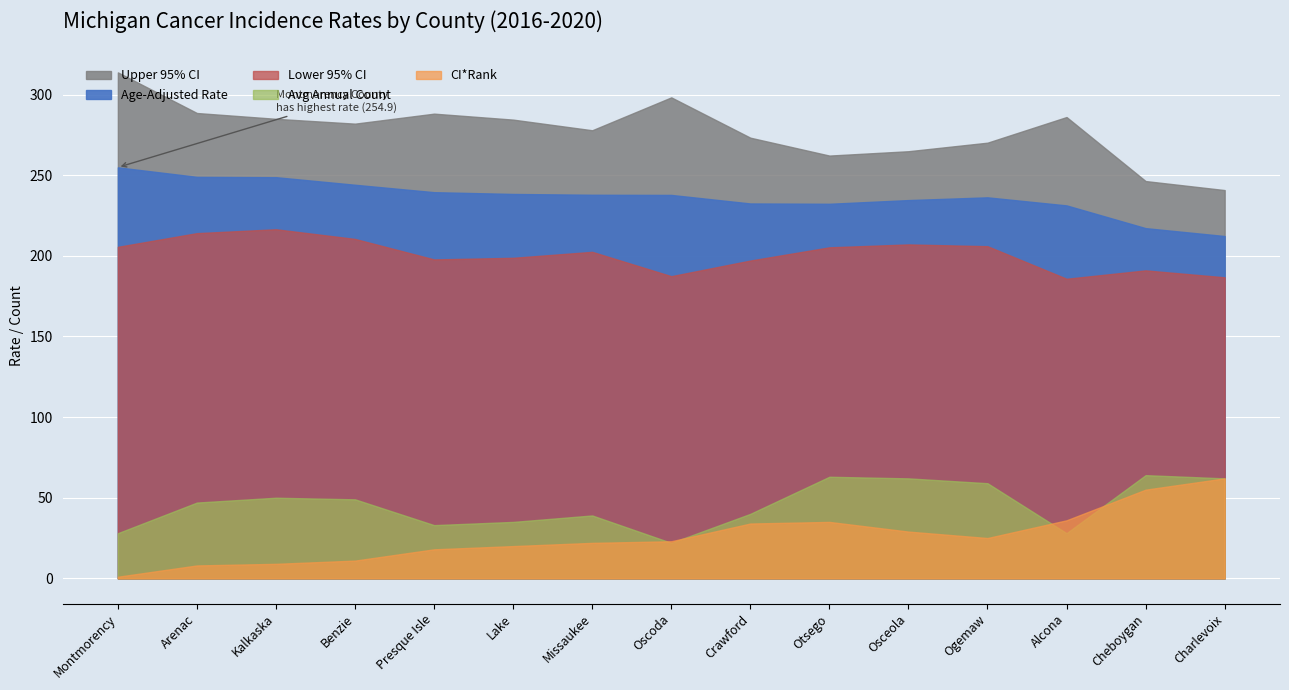

Where does the Avg Annual Count series first go above 47?

Kalkaska